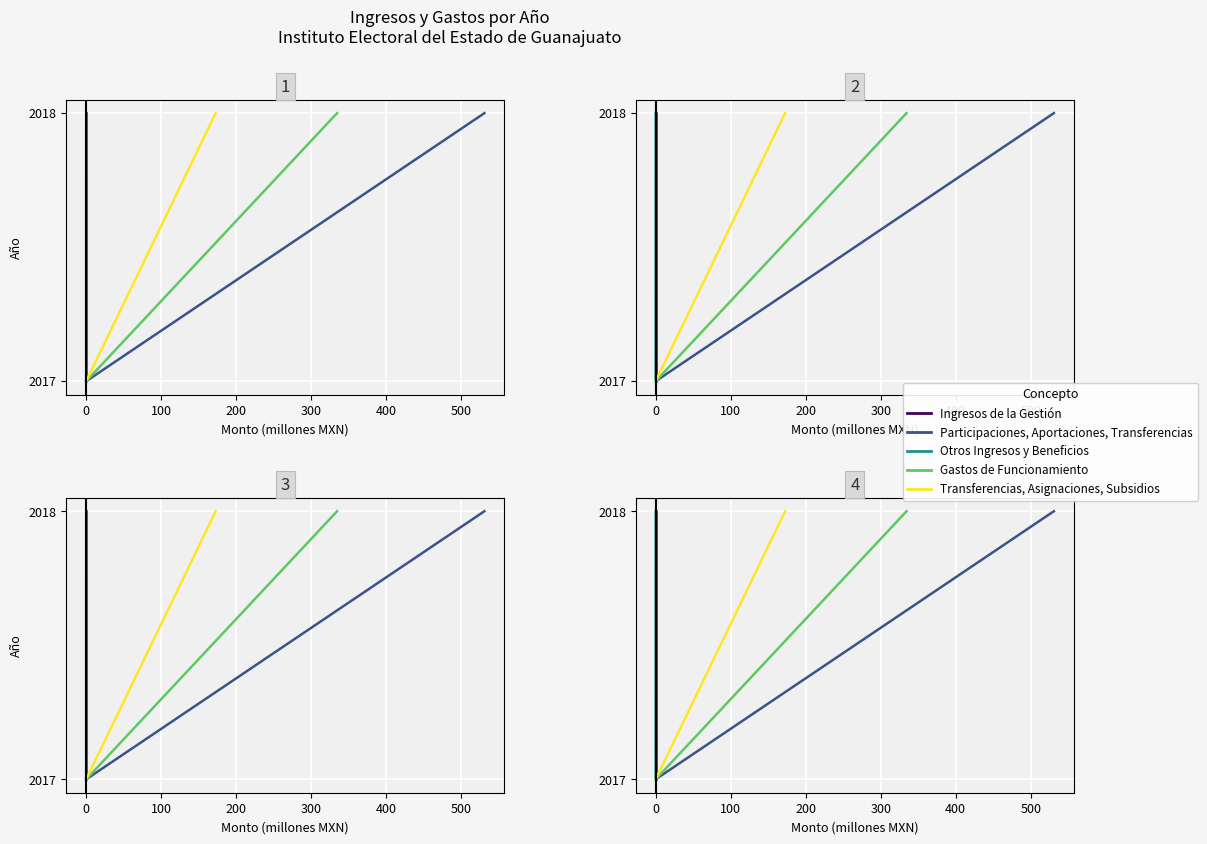

What value does the Otros Ingresos y Beneficios series have at 0?

2017